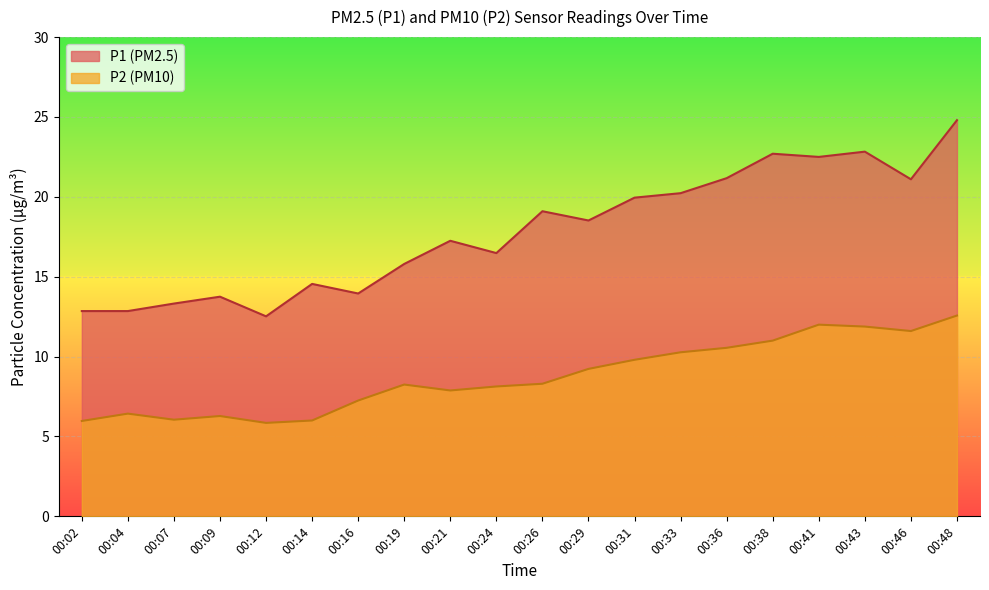

What is the difference between the highest and lowest values at 00:38?

11.7